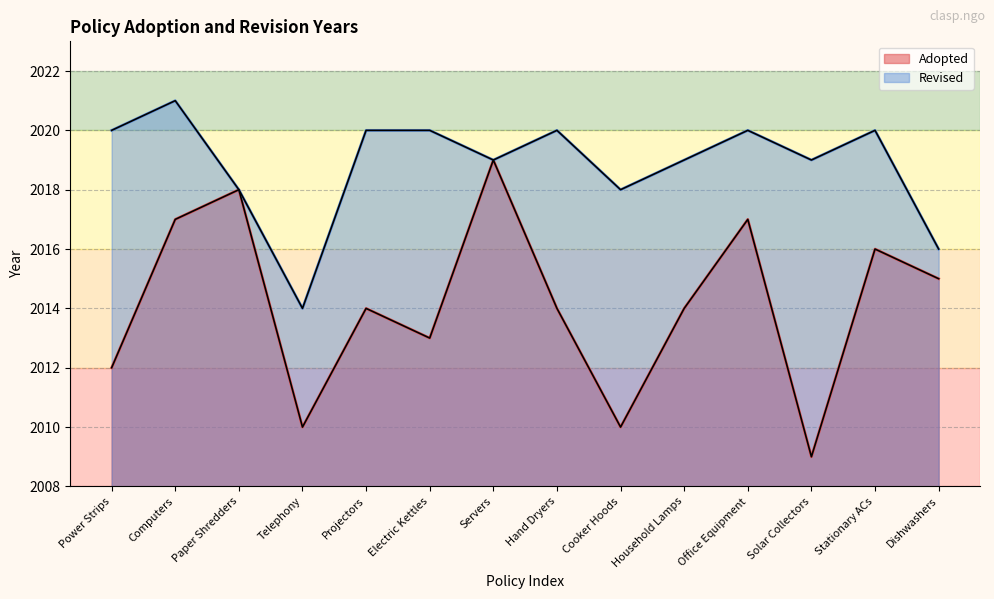

Which label corresponds to the largest value in the chart?

Computers